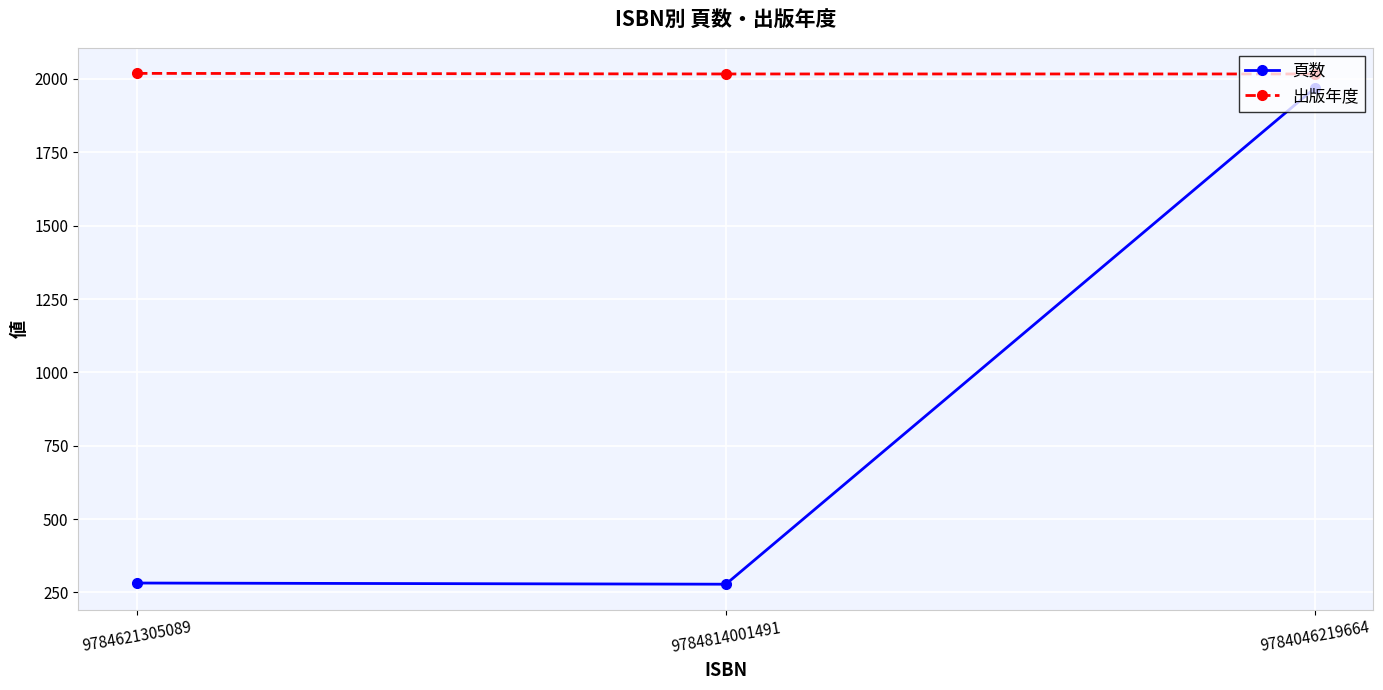

How many lines are shown in the chart?

2